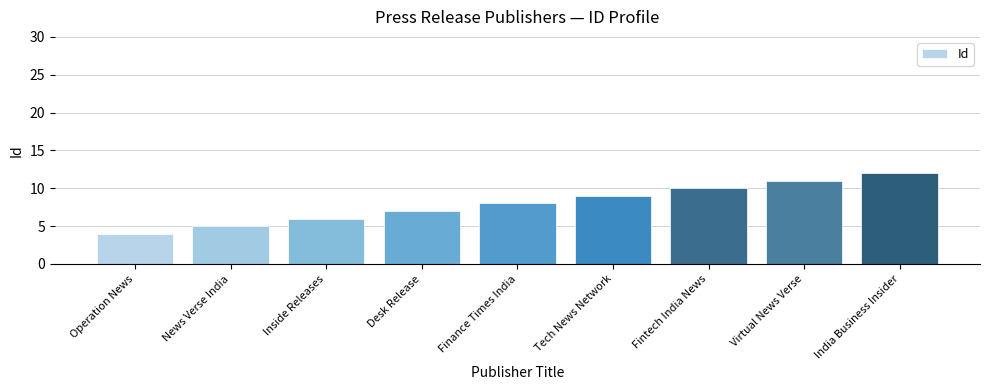

Count the number of categories in the chart.

9